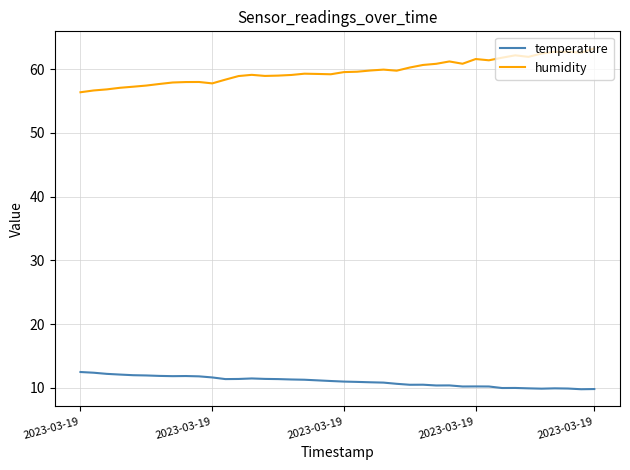

Which series has the largest total across all categories?

humidity